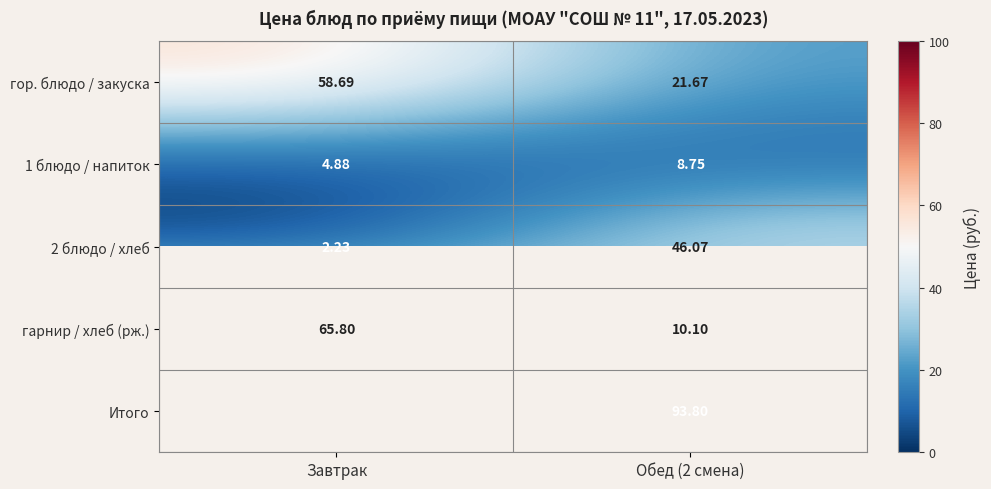

At which label does 2 блюдо / хлеб first exceed 46?

Обед (2 смена)